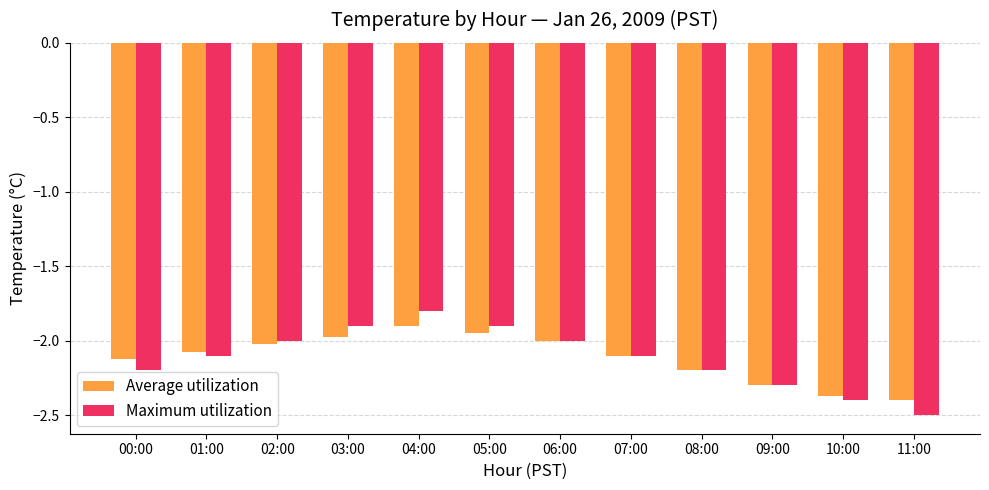

At which label does Average utilization first exceed -2?

03:00